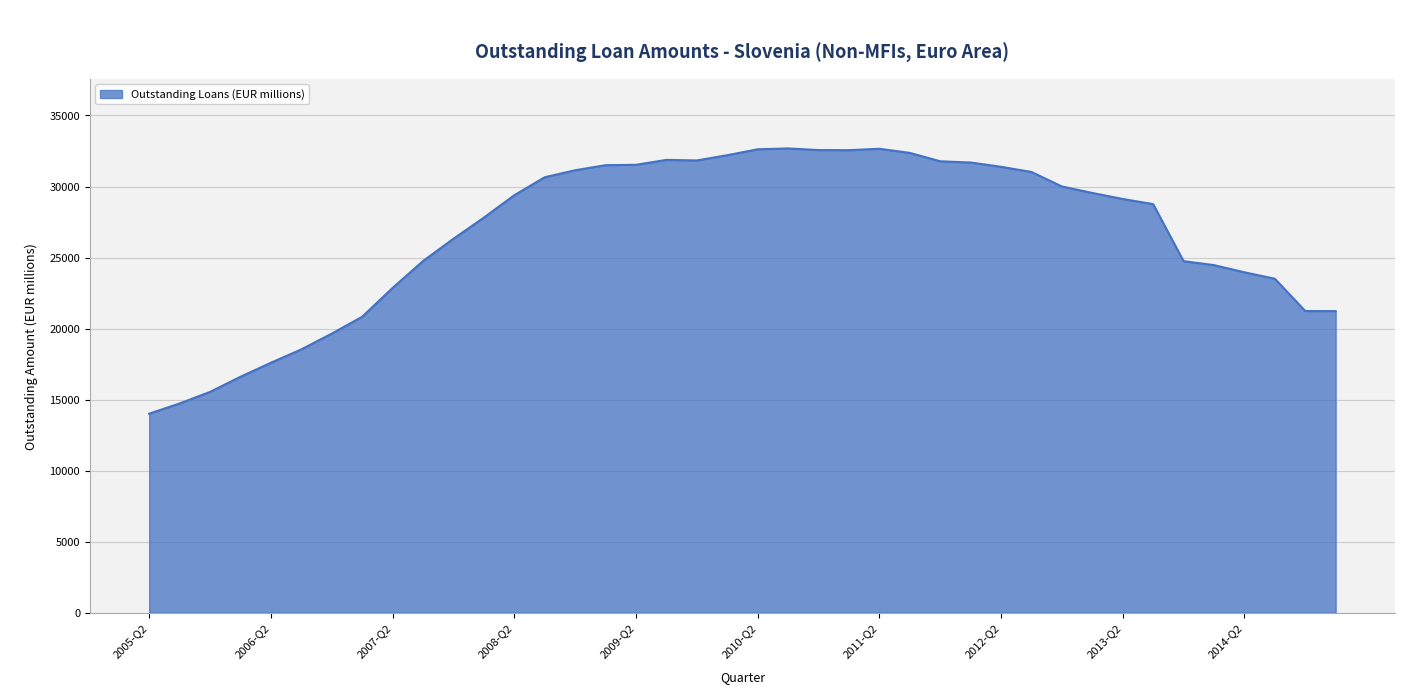

What is the maximum value shown in the chart?

32681.9